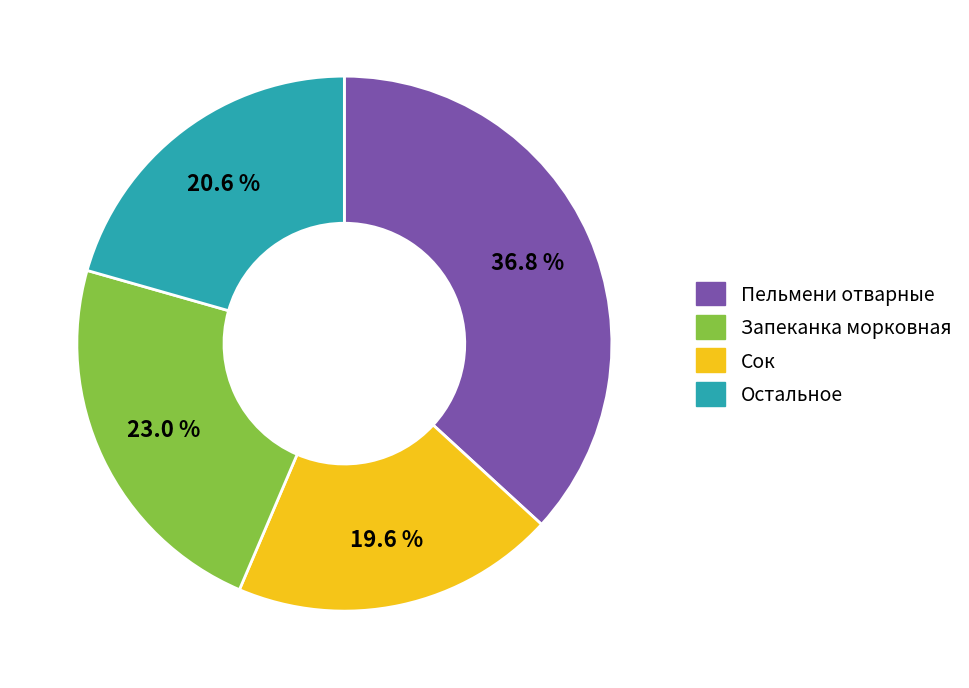

How many segments does this pie chart have?

4